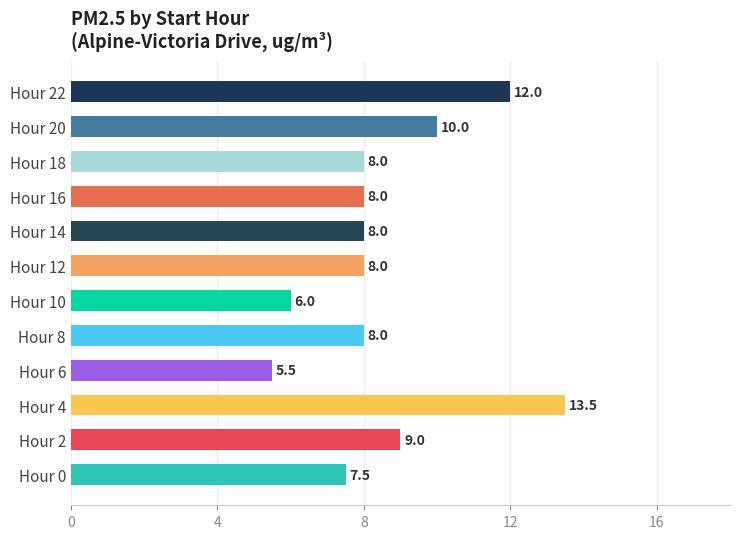

What is the difference between the second highest and minimum values?

6.5